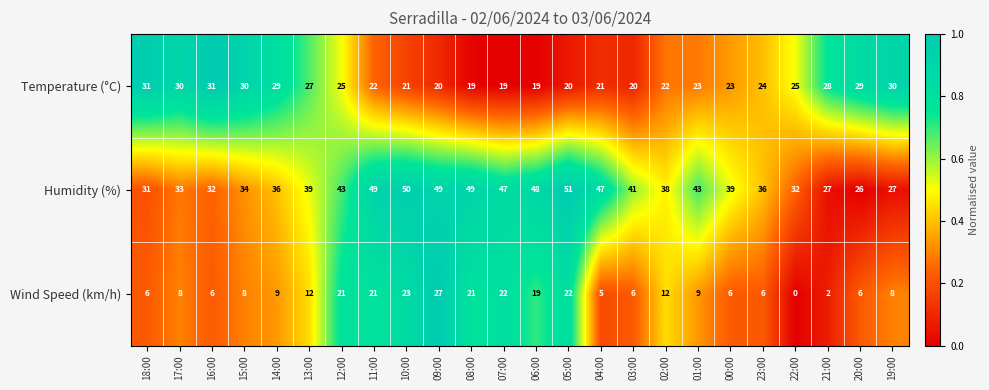

The Wind Speed (km/h) series shows 23 at 10:00. True or false?

True